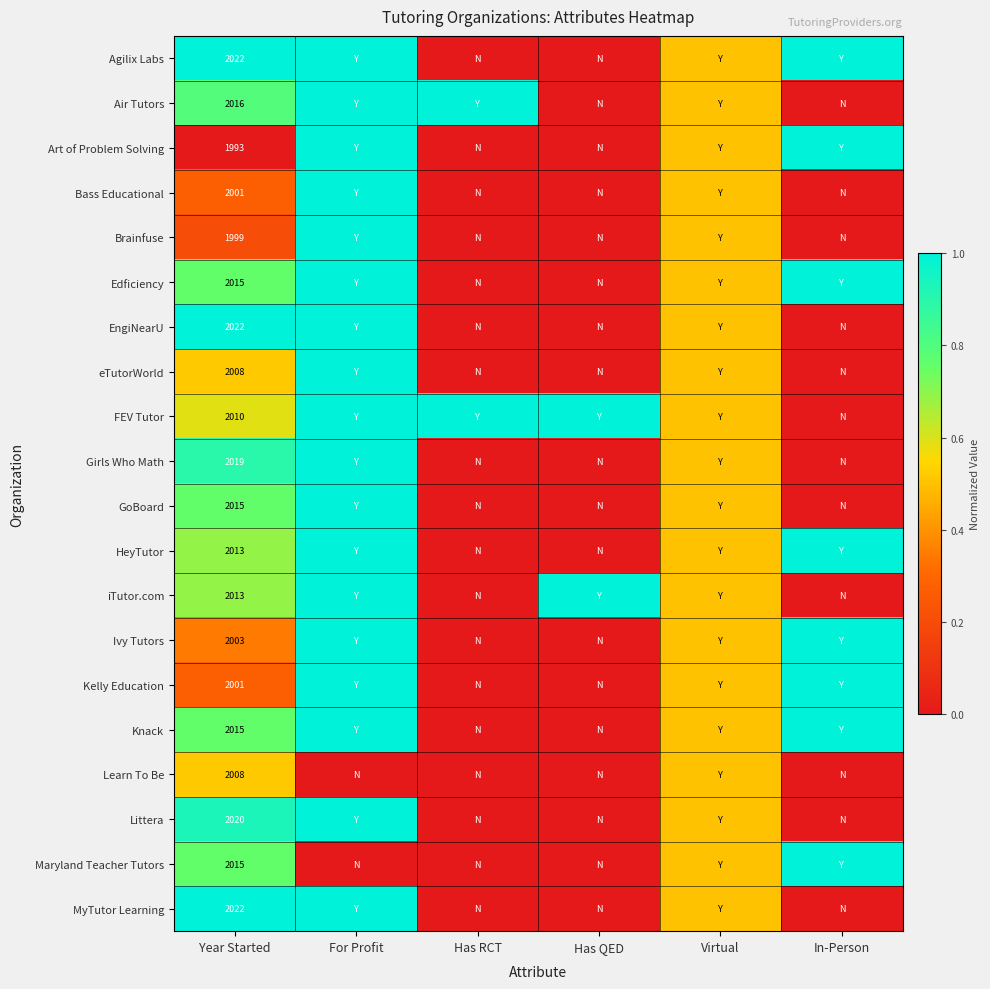

The Art of Problem Solving series shows 3407.9 at Year Started. True or false?

False